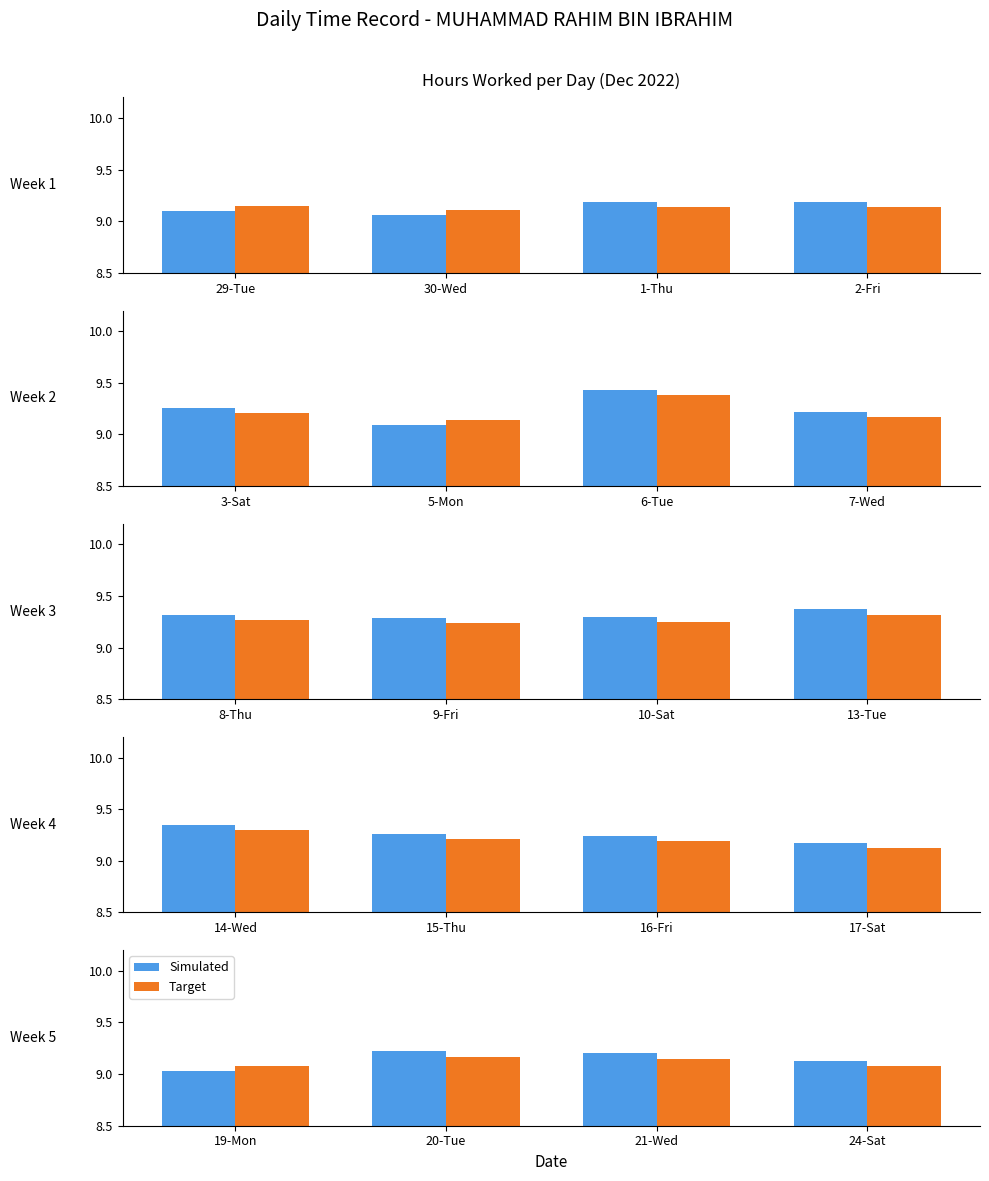

What is the approximate value of Simulated at 24-Sat?

9.1